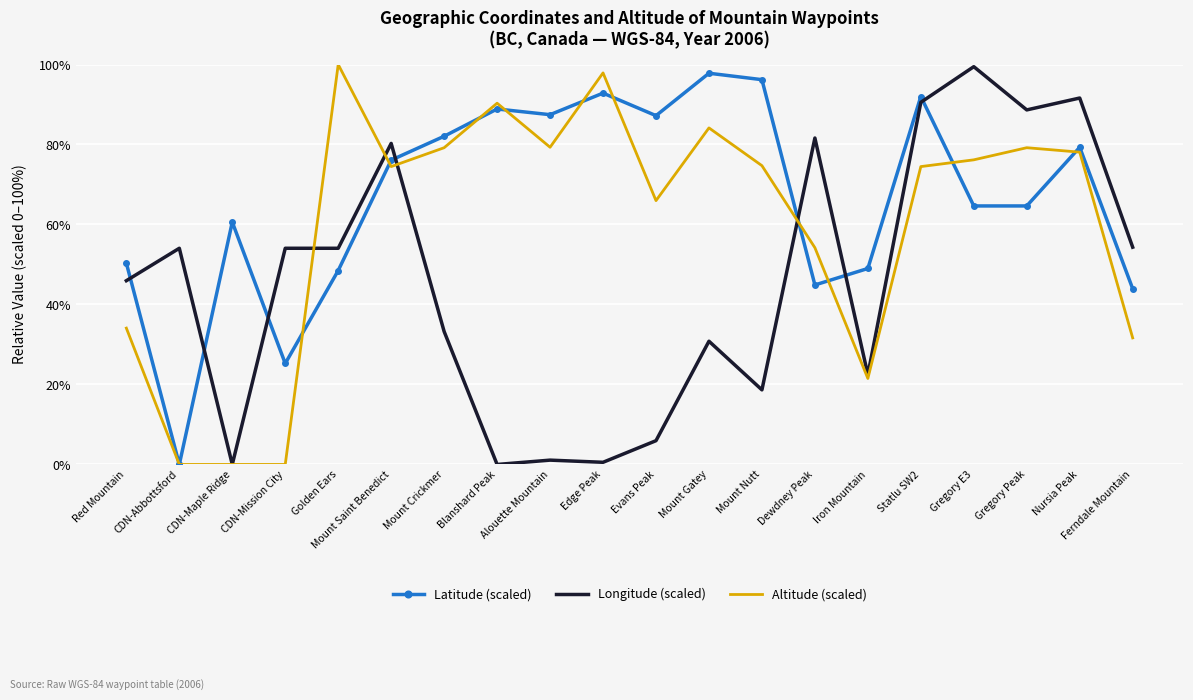

List the series in order of their overall mean, lowest first.

Longitude (scaled), Altitude (scaled), Latitude (scaled)